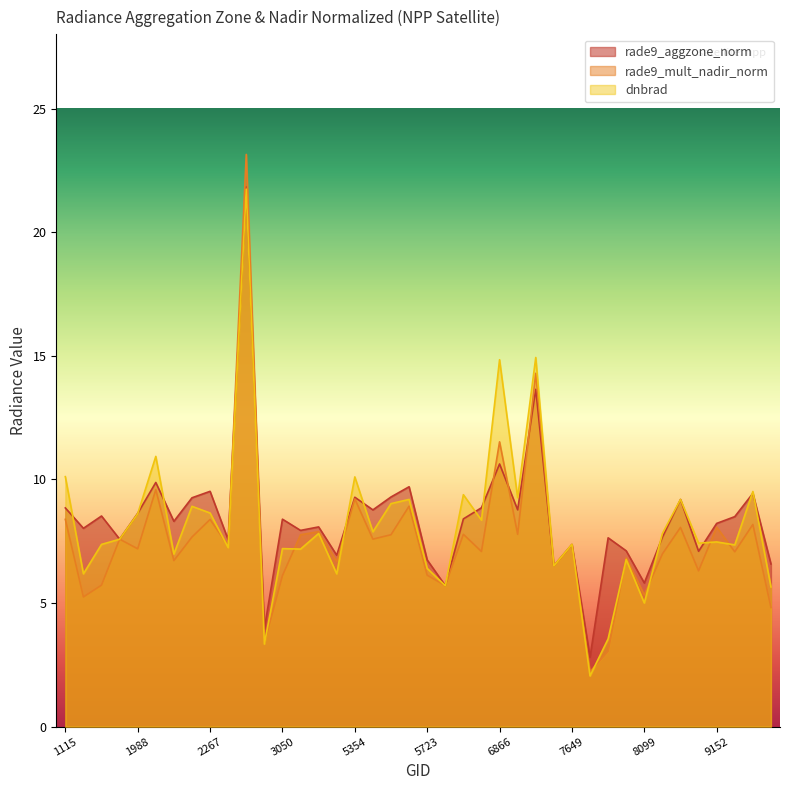

What is the sum of the dnbrad values at 6803 and 1790?

15.6